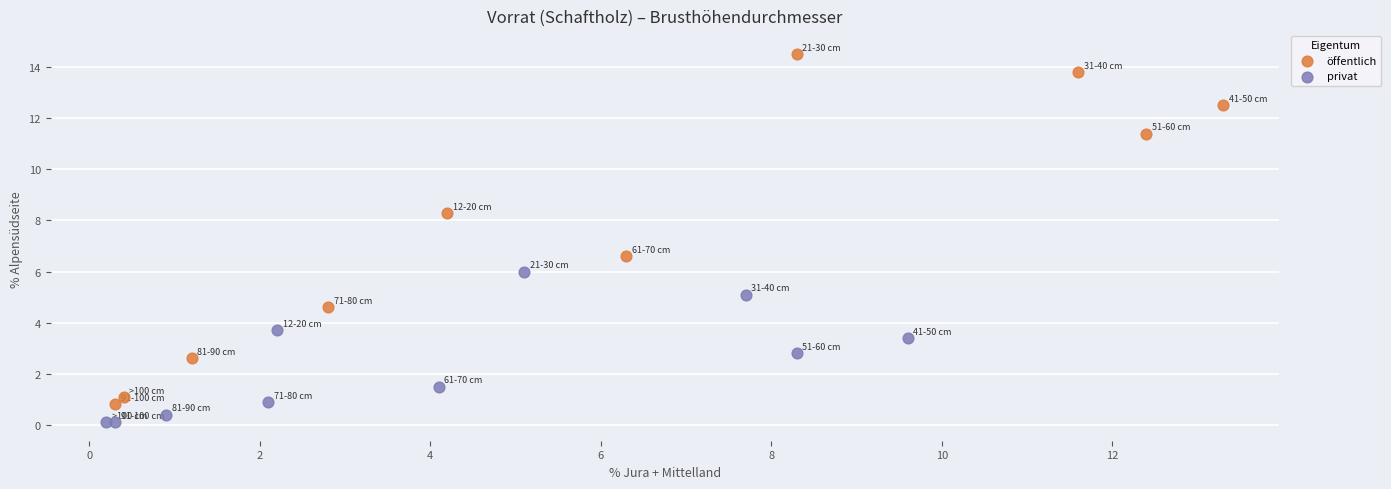

What are all the series names shown in the legend?

öffentlich, privat